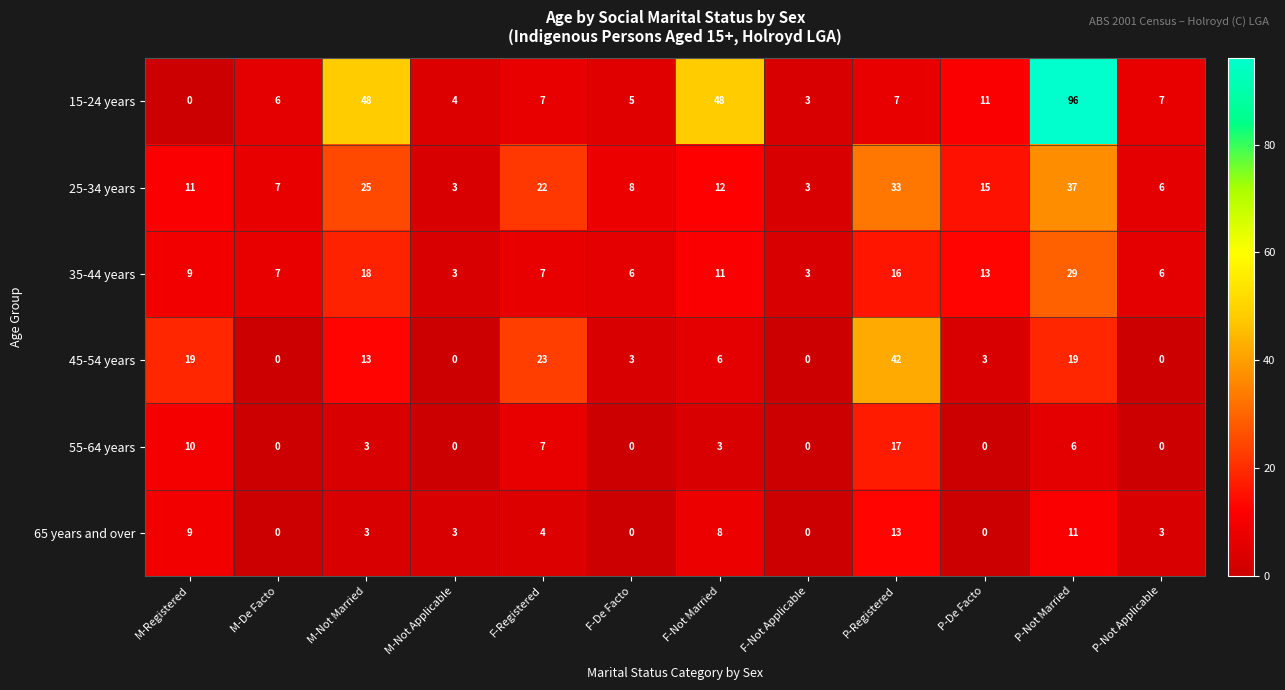

What is the difference between the maximum and minimum values in the 65 years and over series?

13